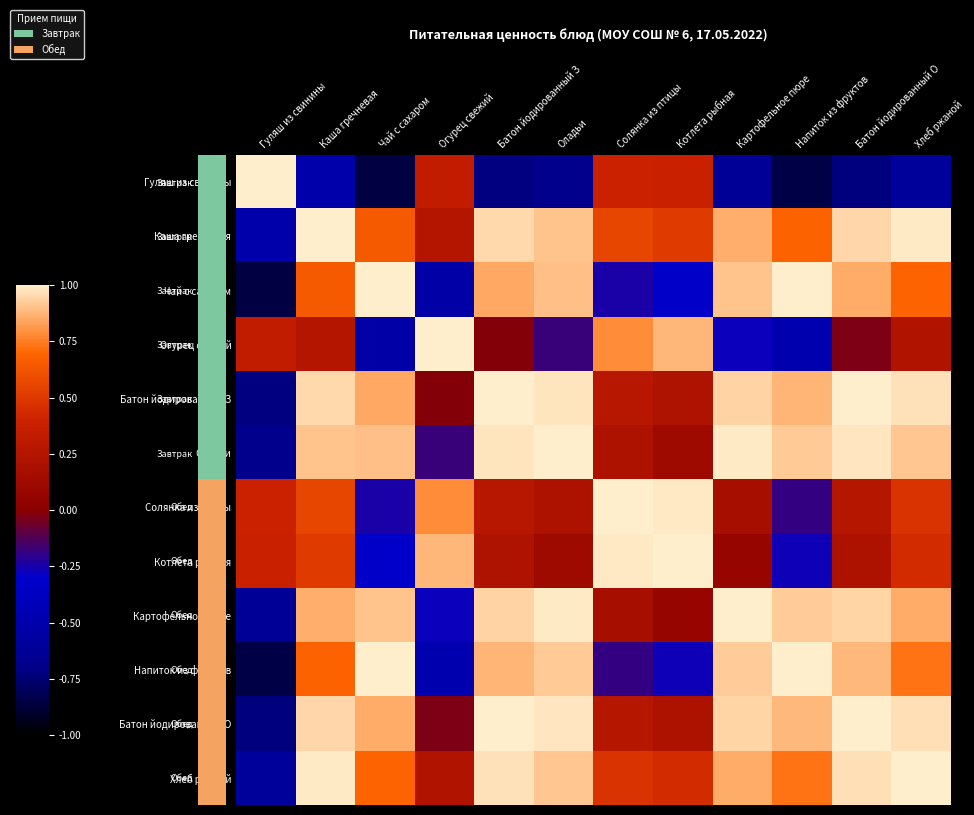

Which has a higher value, Напиток из фруктов or Гуляш из свинины?

Гуляш из свинины